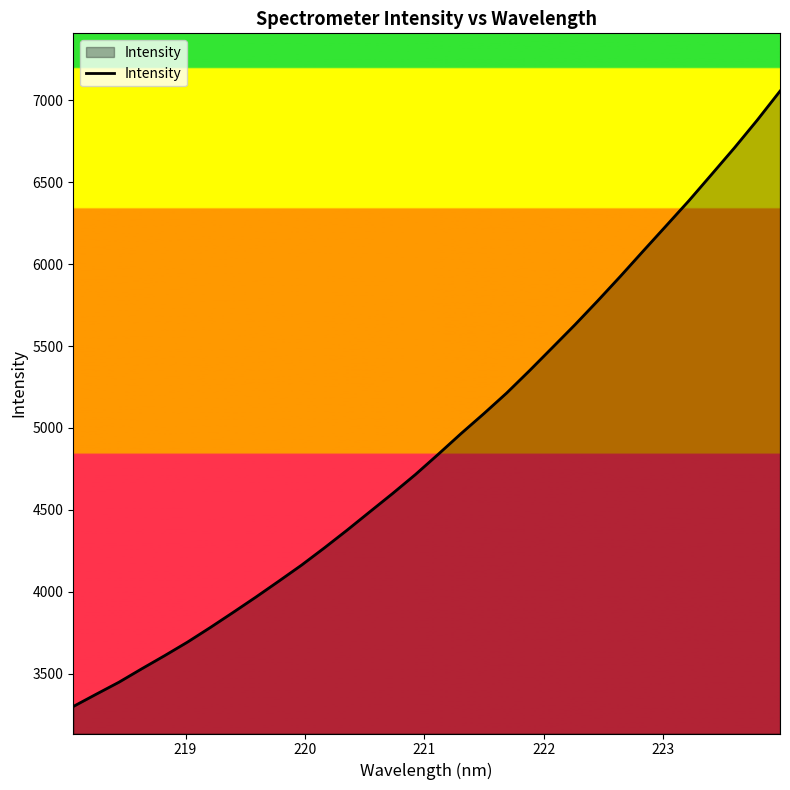

How many lines are shown in the chart?

1